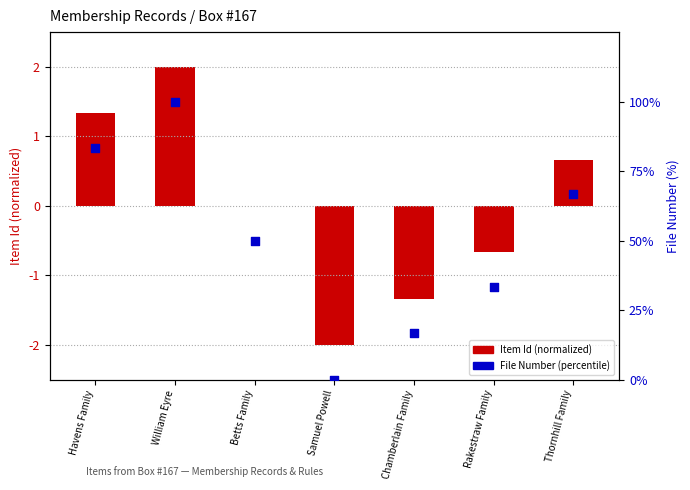

Is the value of File Number (0-100%) at Thornhill Family greater than the value of Item Id (normalized) at William Eyre?

Yes